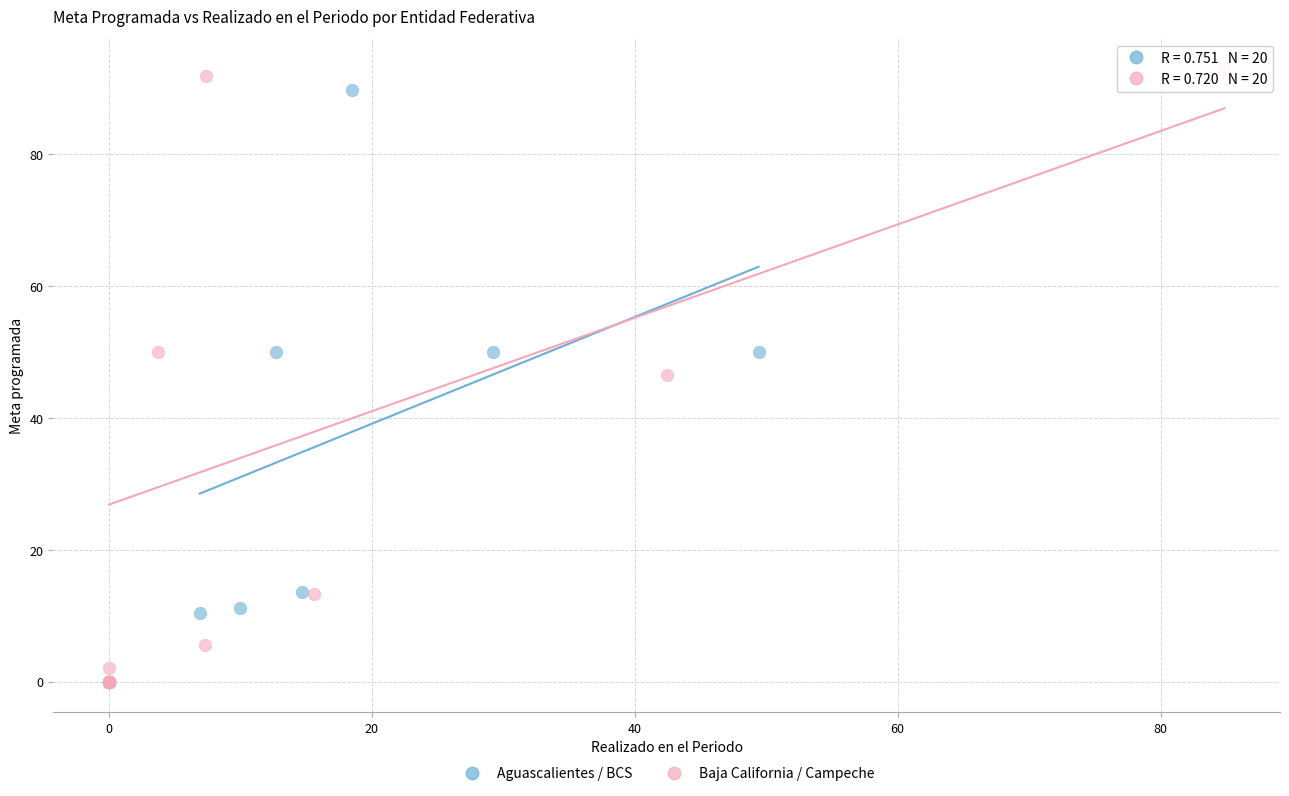

Which series has the largest Y range (max minus min)?

Baja California / Campeche